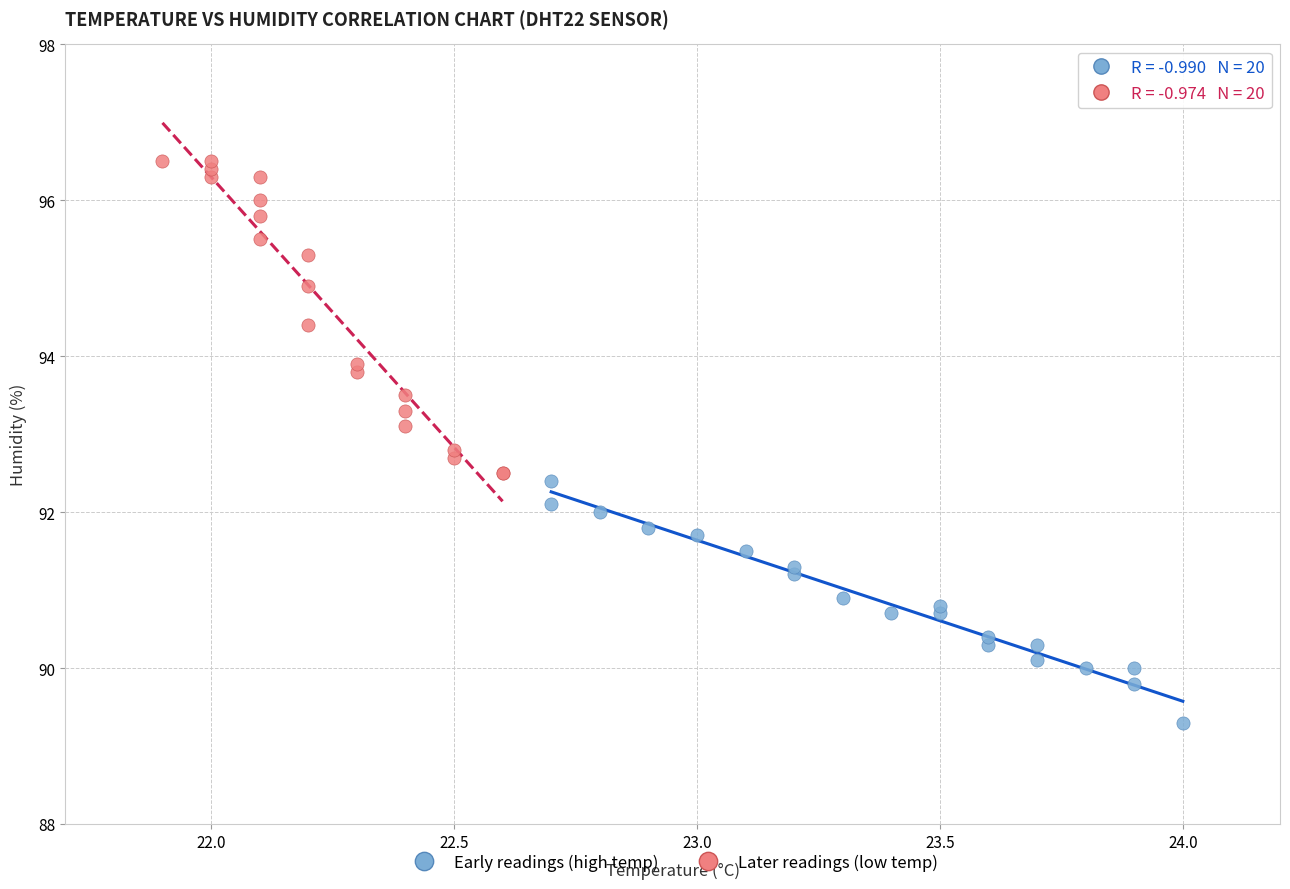

Which series has the largest Y range (max minus min)?

Later readings (low temp)